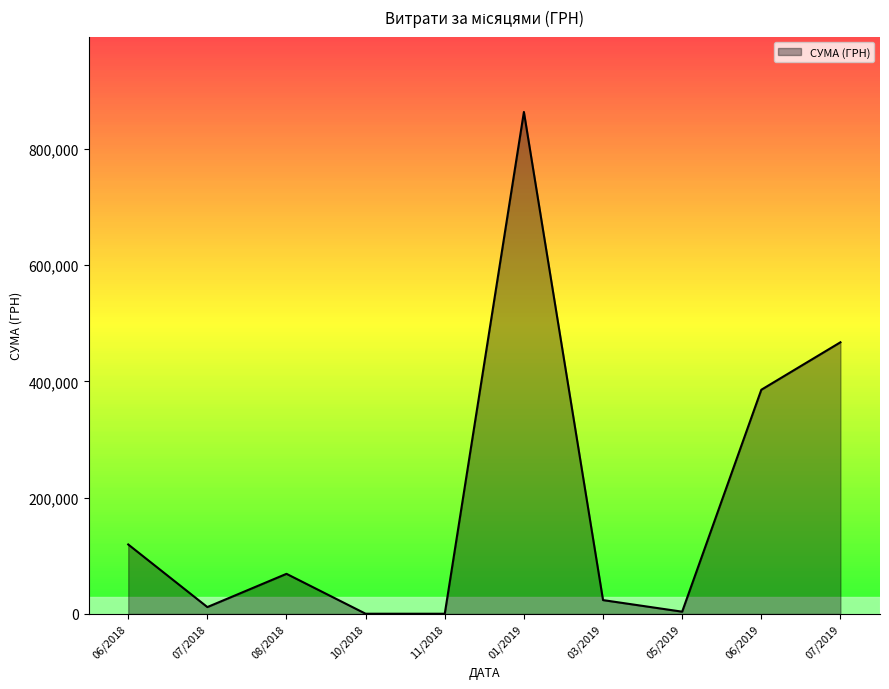

The value of СУМА (ГРН) at 06/2019 is 385682.0. True or false?

True